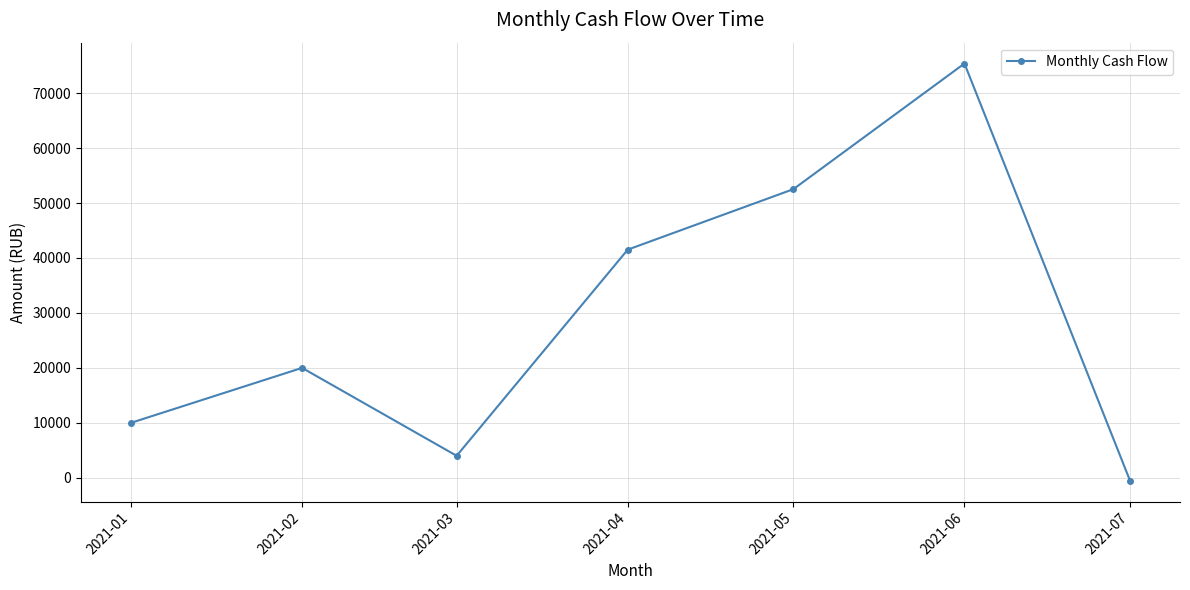

Reading left to right, what are all the values shown in this chart?

10000.0	20000.0	4000.0	41521.7	52521.2	75390.4	-536.4